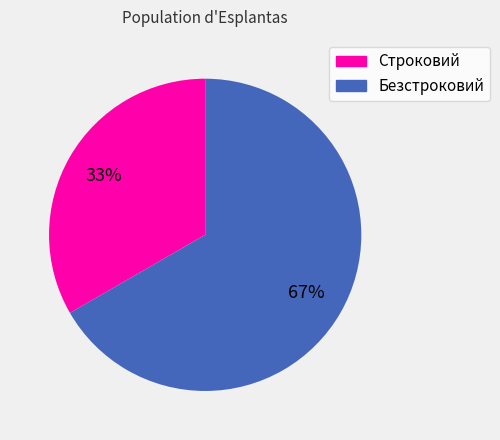

Which category has the biggest portion of the pie?

Безстроковий